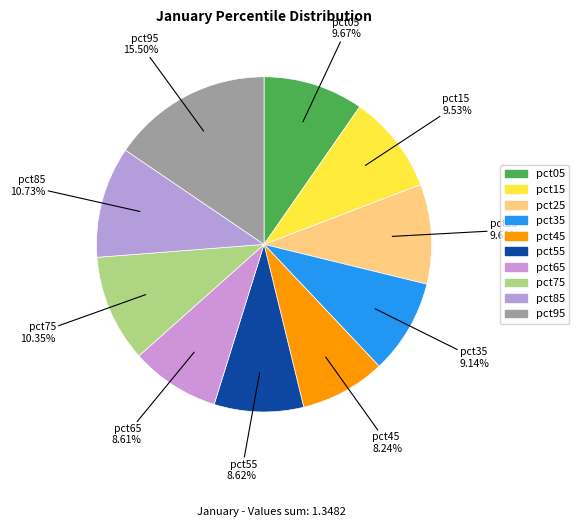

Is pct05 the majority of the pie?

No